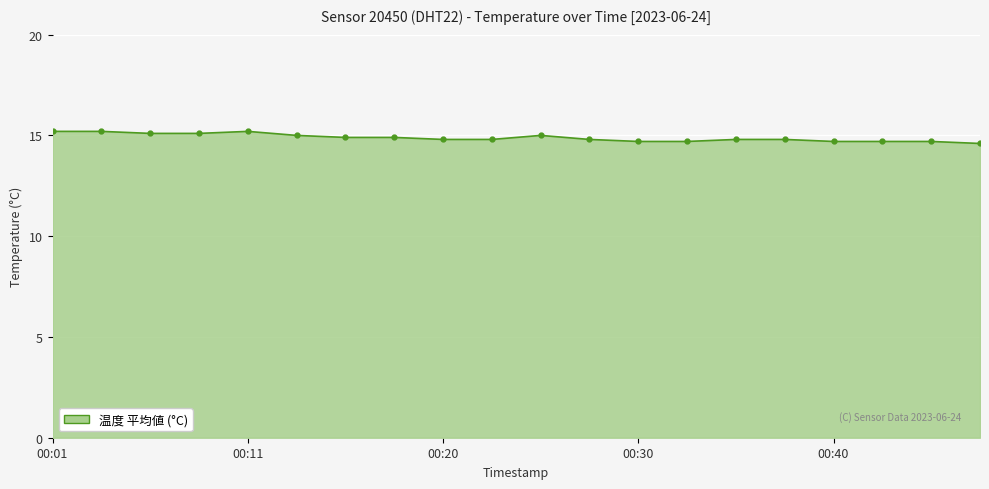

What is the greatest value displayed?

15.2